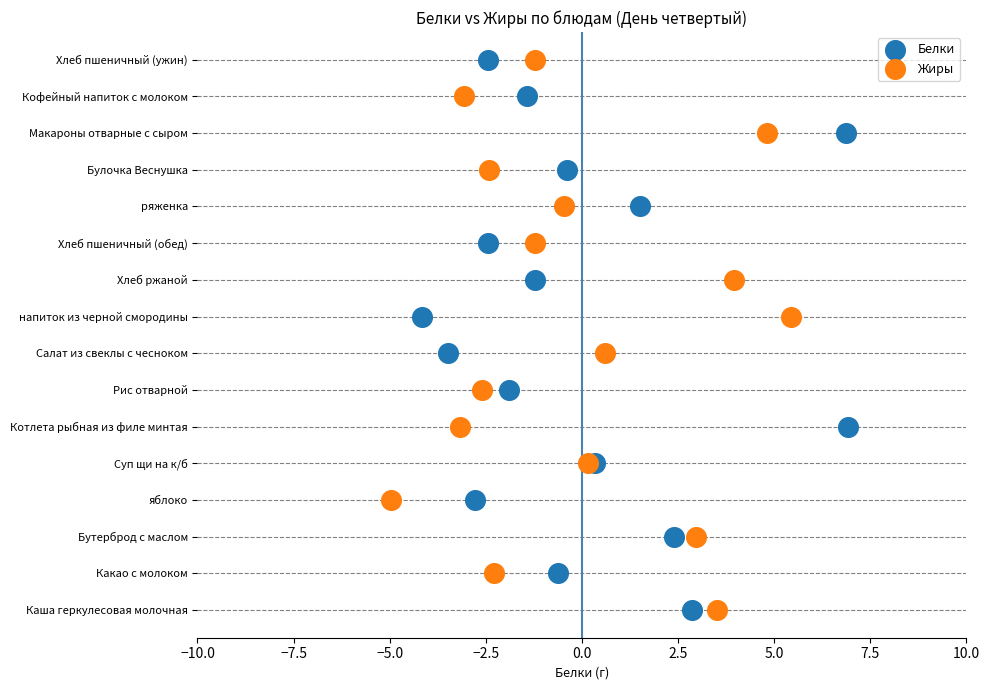

What are all the series names shown in the legend?

Белки, Жиры